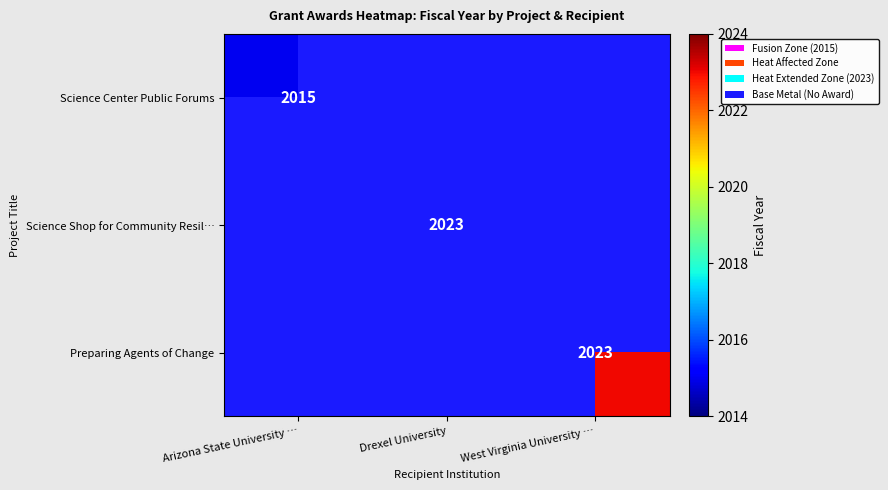

Is it true that Preparing Agents of Change equals 3116 at West Virginia University …?

False